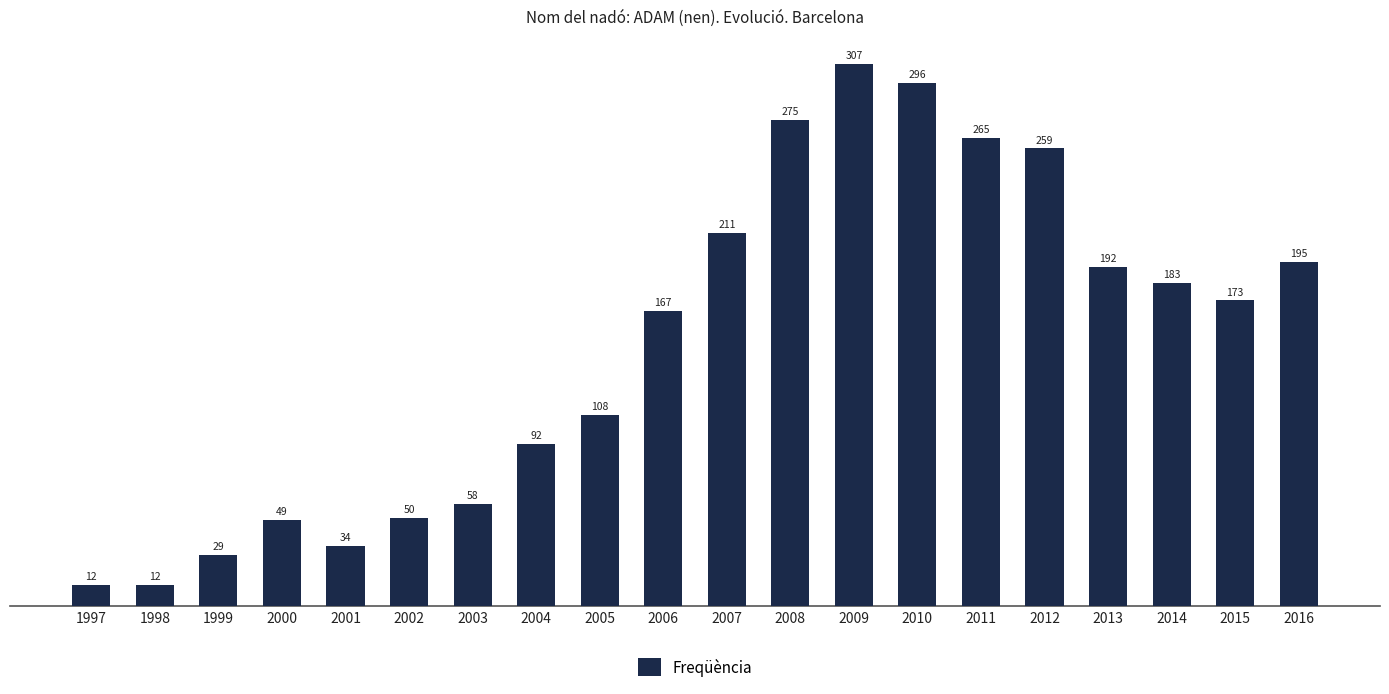

Reading right to left, extract all data points from this chart.

2016=195	2015=173	2014=183	2013=192	2012=259	2011=265	2010=296	2009=307	2008=275	2007=211	2006=167	2005=108	2004=92	2003=58	2002=50	2001=34	2000=49	1999=29	1998=12	1997=12